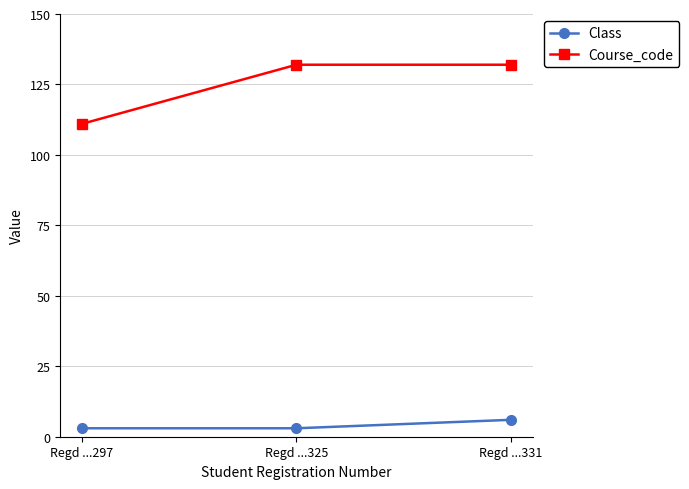

List the series in order of their overall mean, lowest first.

Class, Course_code